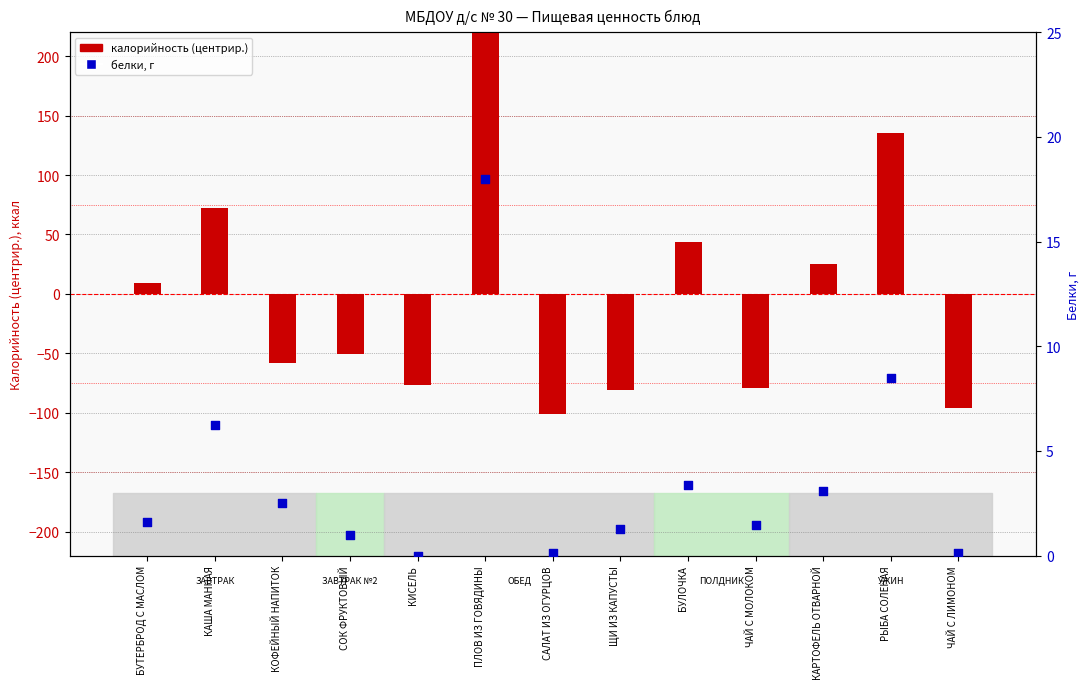

What are all the series names shown in the legend?

калорийность (центрир.), белки, г